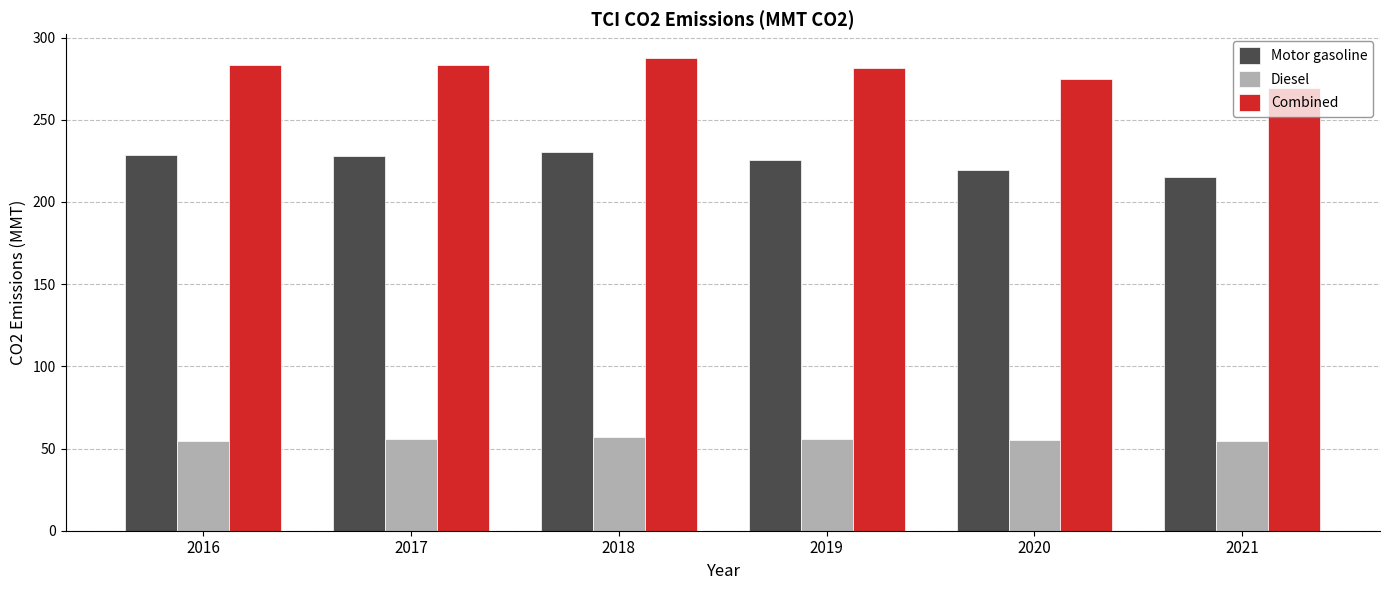

At 2018, list the series in order from smallest to largest.

Diesel, Motor gasoline, Combined